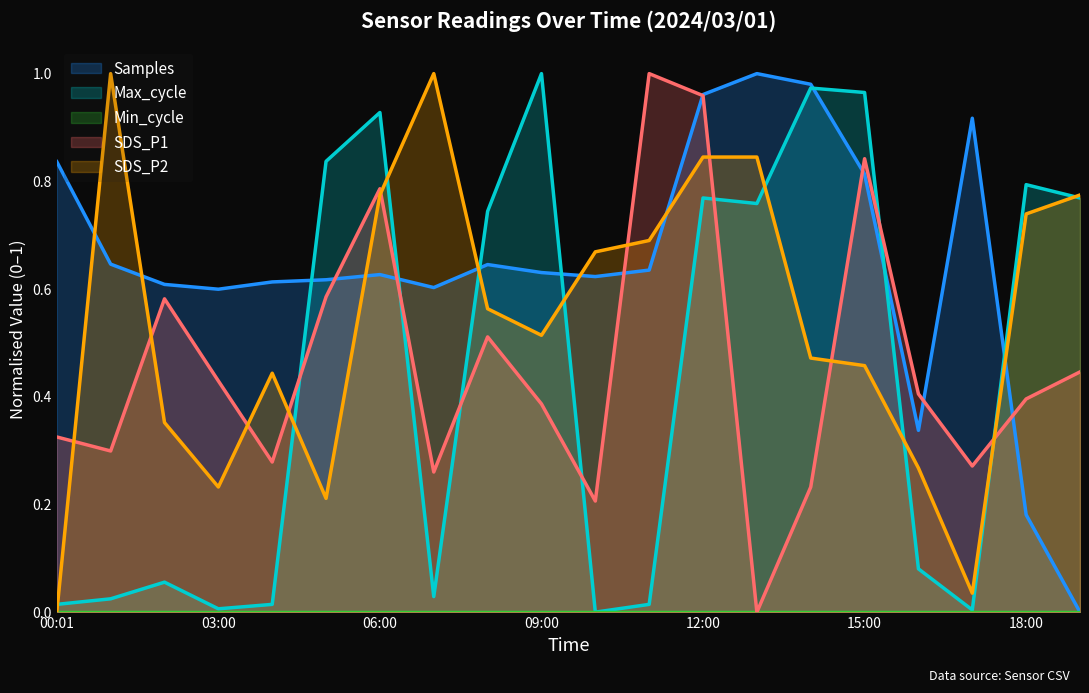

True or false: SDS_P1 and SDS_P2 intersect in this chart.

True